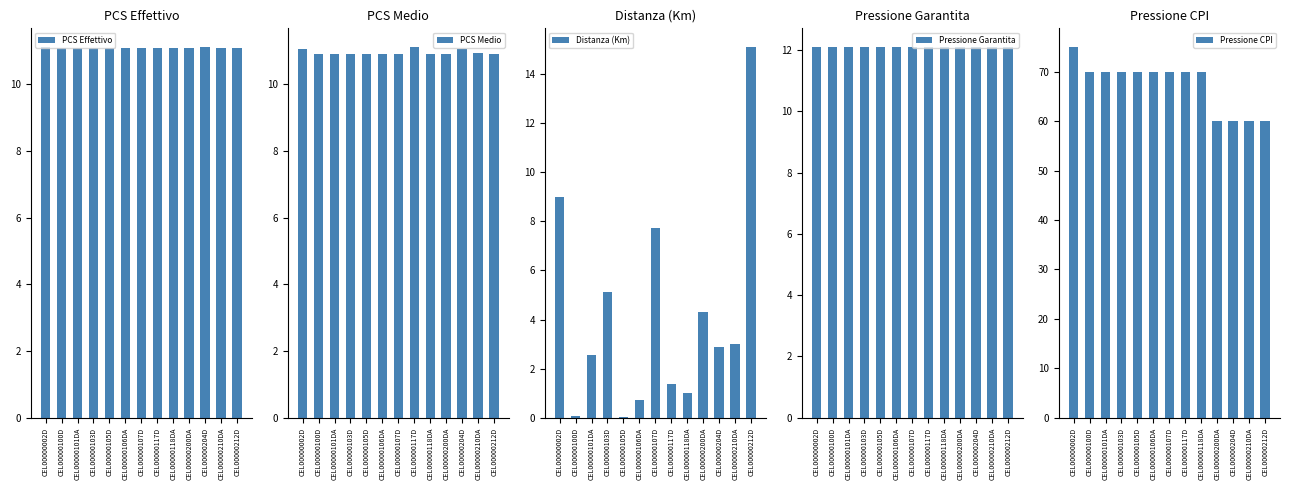

At which label does Distanza (Km) reach its peak?

CEL00000212D